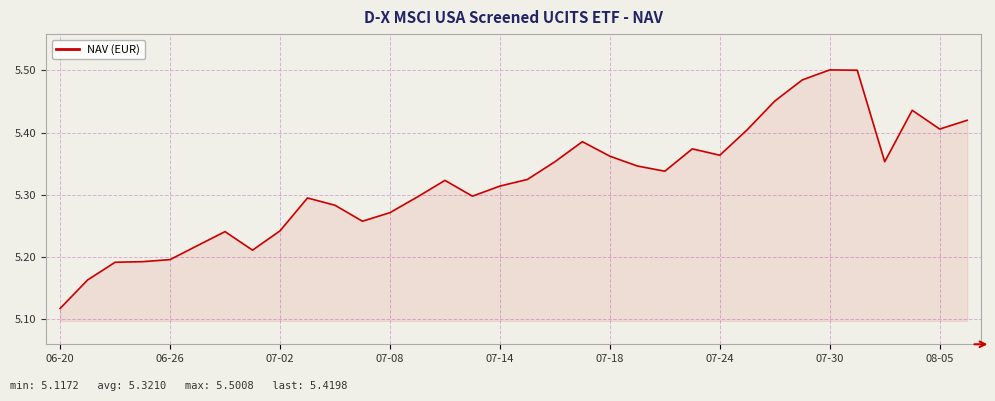

What is the difference between the maximum and minimum values?

0.4